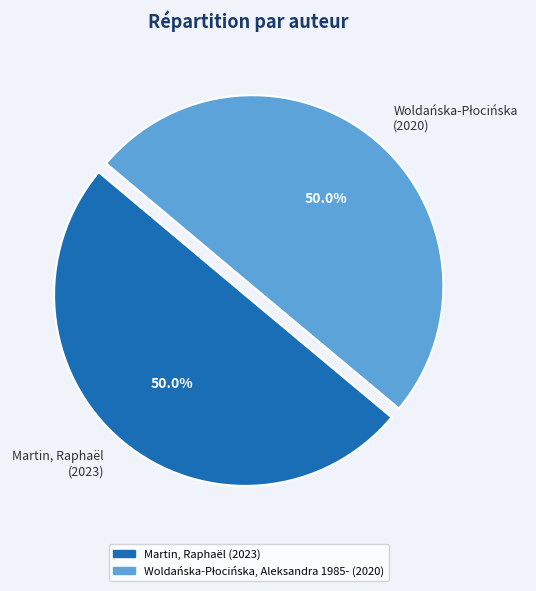

How much of the chart is everything except Martin, Raphaël (2023)?

50.0%